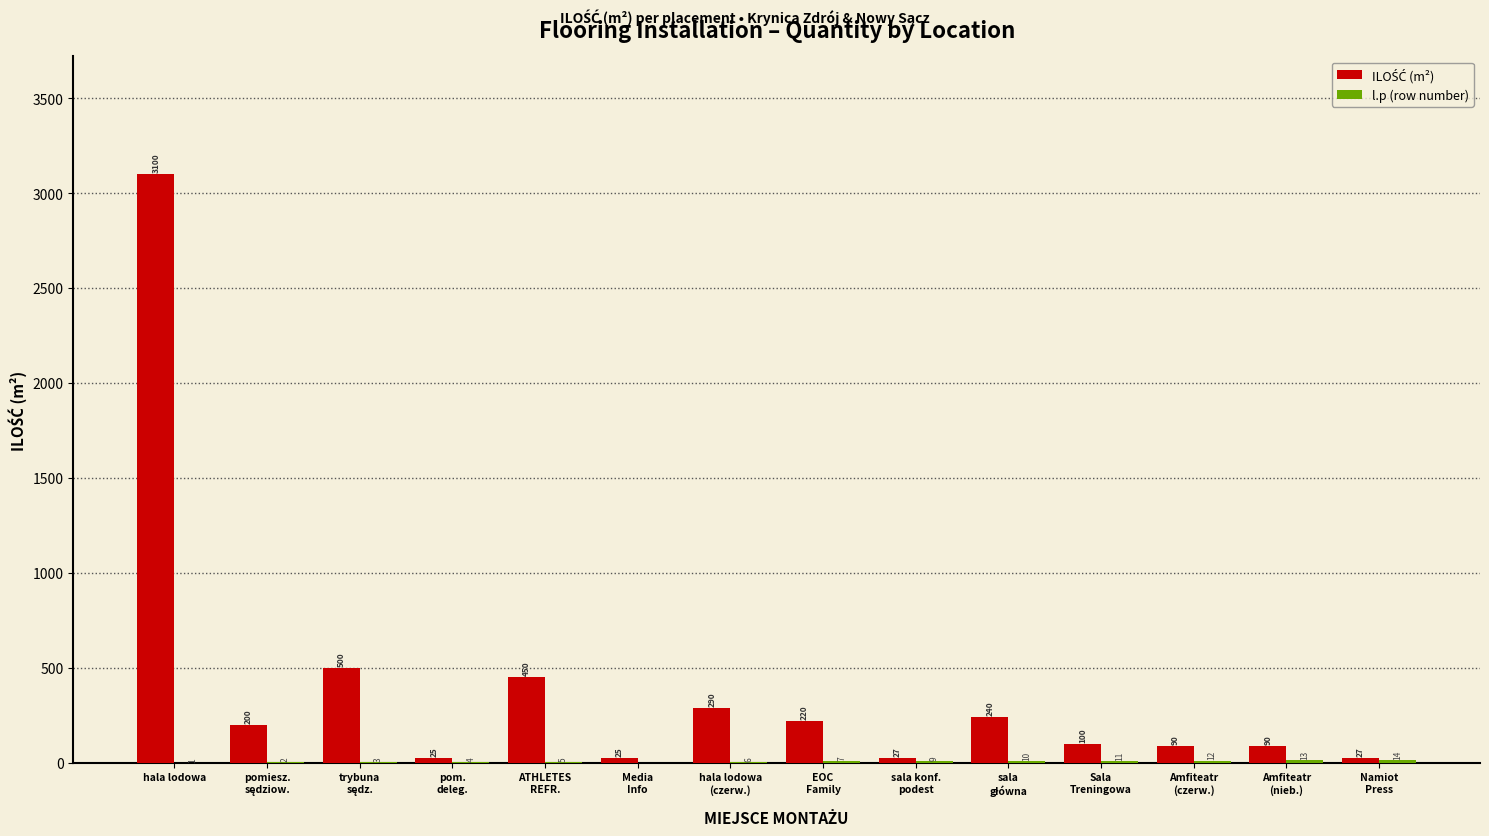

At which category is the sum across all series the highest?

hala lodowa